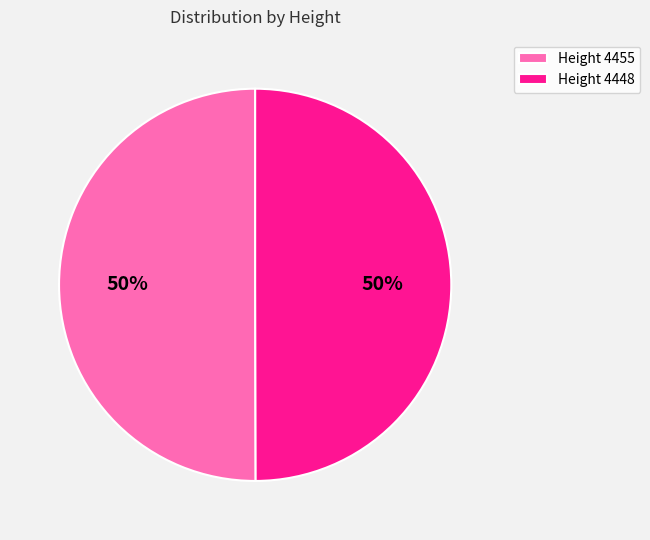

To the nearest percent, what is the average slice percentage?

50%